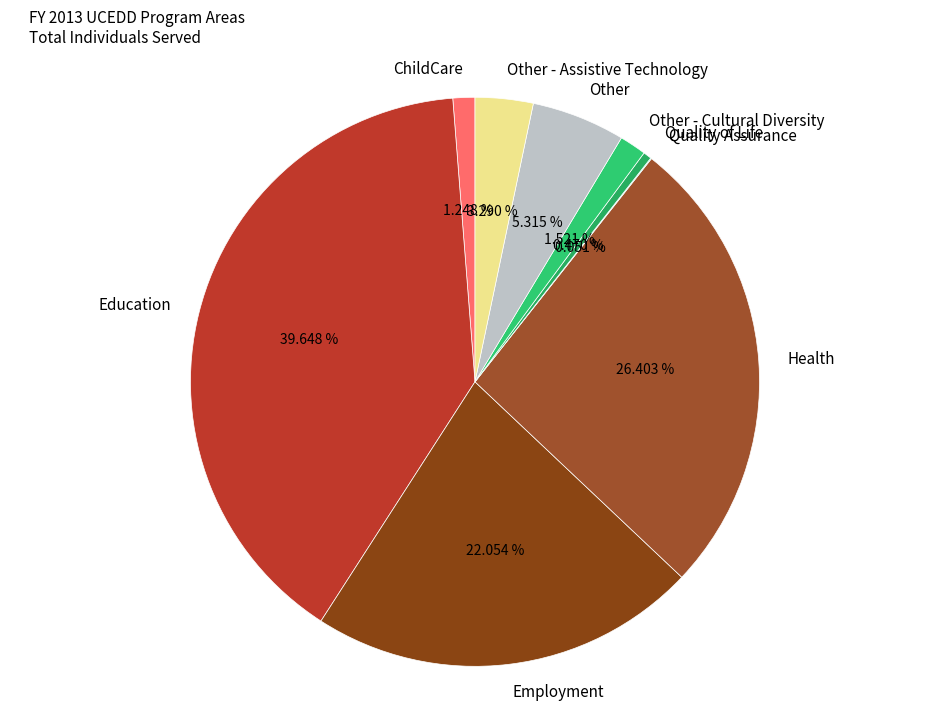

To the nearest percent, what is the combined percentage of Other - Cultural Diversity and ChildCare?

3%